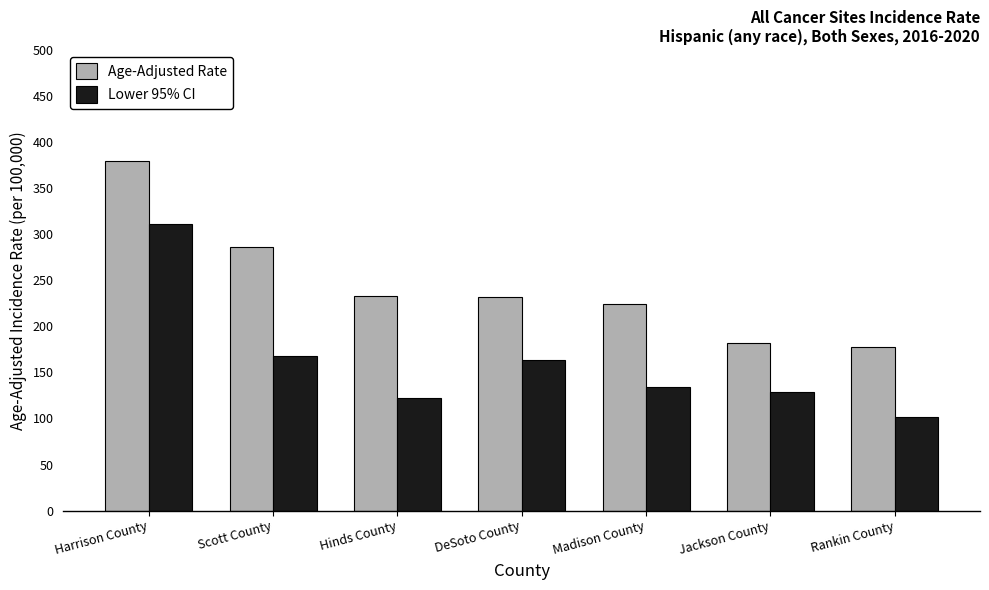

What is the difference between the Age-Adjusted Rate values at DeSoto County and Harrison County?

148.0